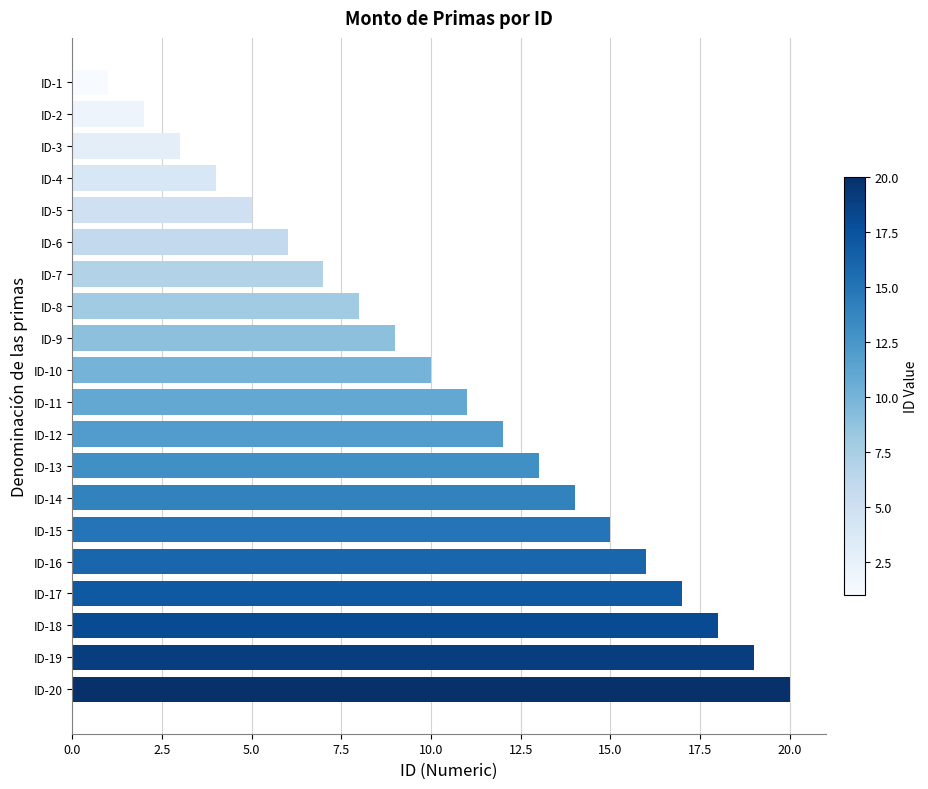

List the labels in order of value, smallest first.

ID-1, ID-2, ID-3, ID-4, ID-5, ID-6, ID-7, ID-8, ID-9, ID-10, ID-11, ID-12, ID-13, ID-14, ID-15, ID-16, ID-17, ID-18, ID-19, ID-20